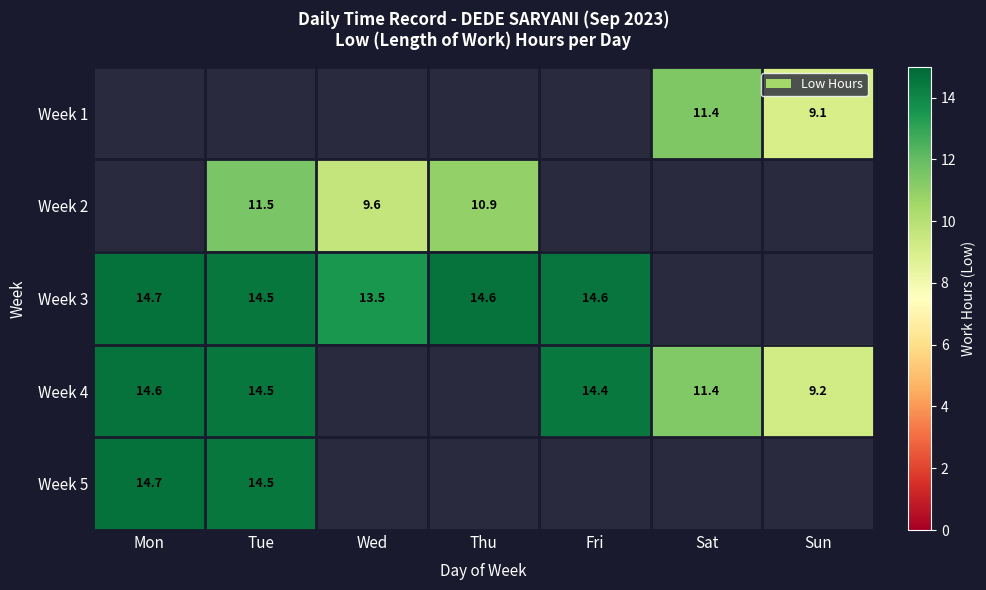

The value of Week 4 at Sat is 3.2. True or false?

False